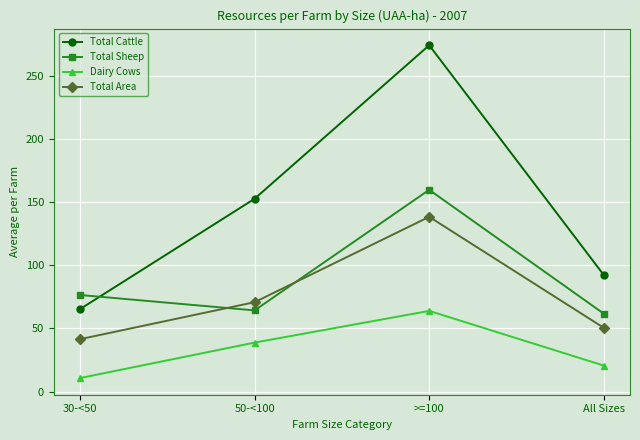

Rank the categories by Total Area value from highest to lowest.

>=100, 50-<100, All Sizes, 30-<50